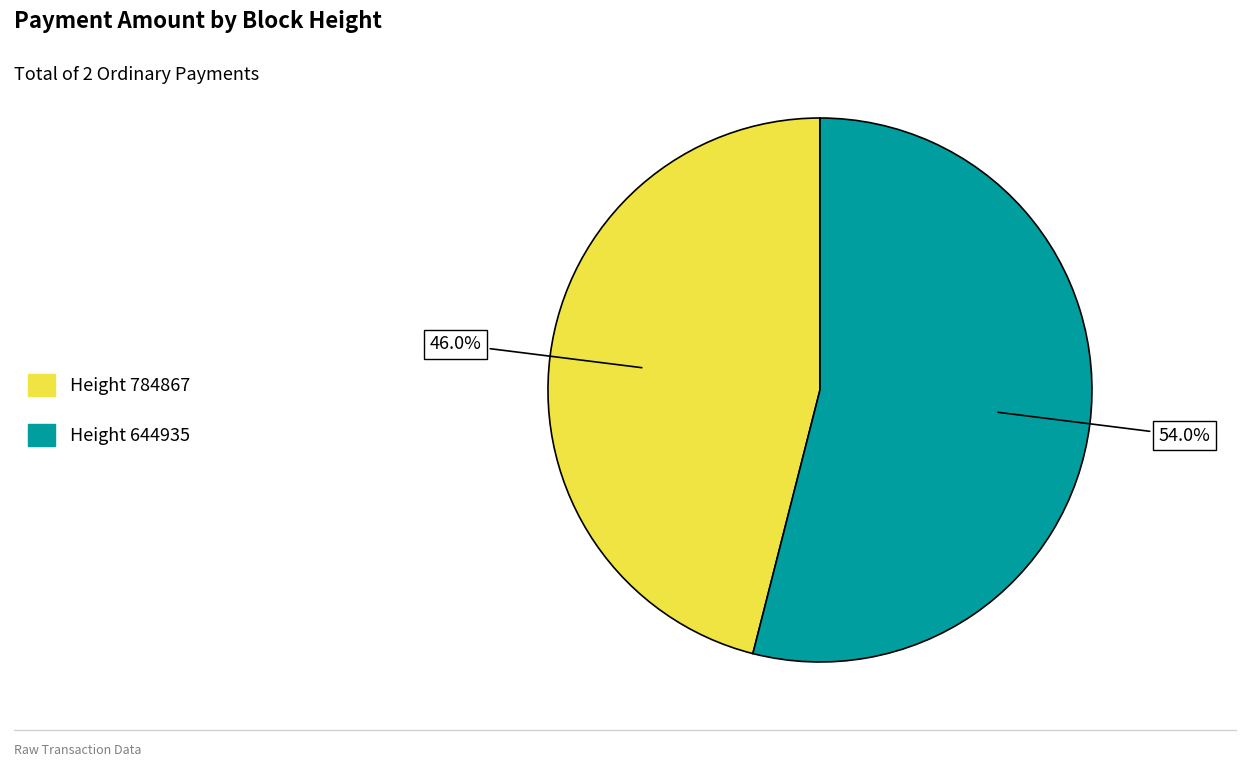

Between Height 784867 and Height 644935, which is larger?

Height 644935